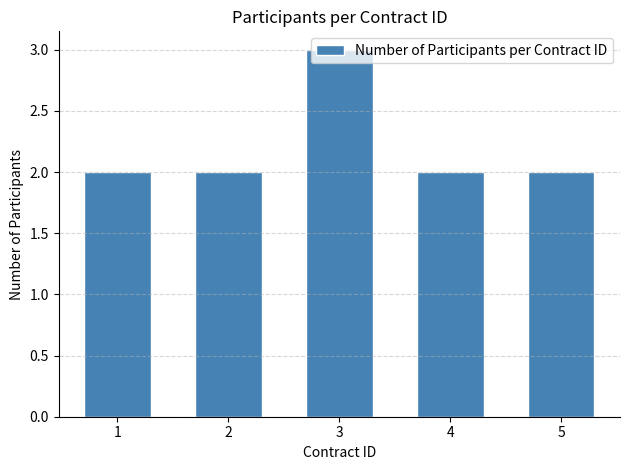

What is the sum of all values?

11